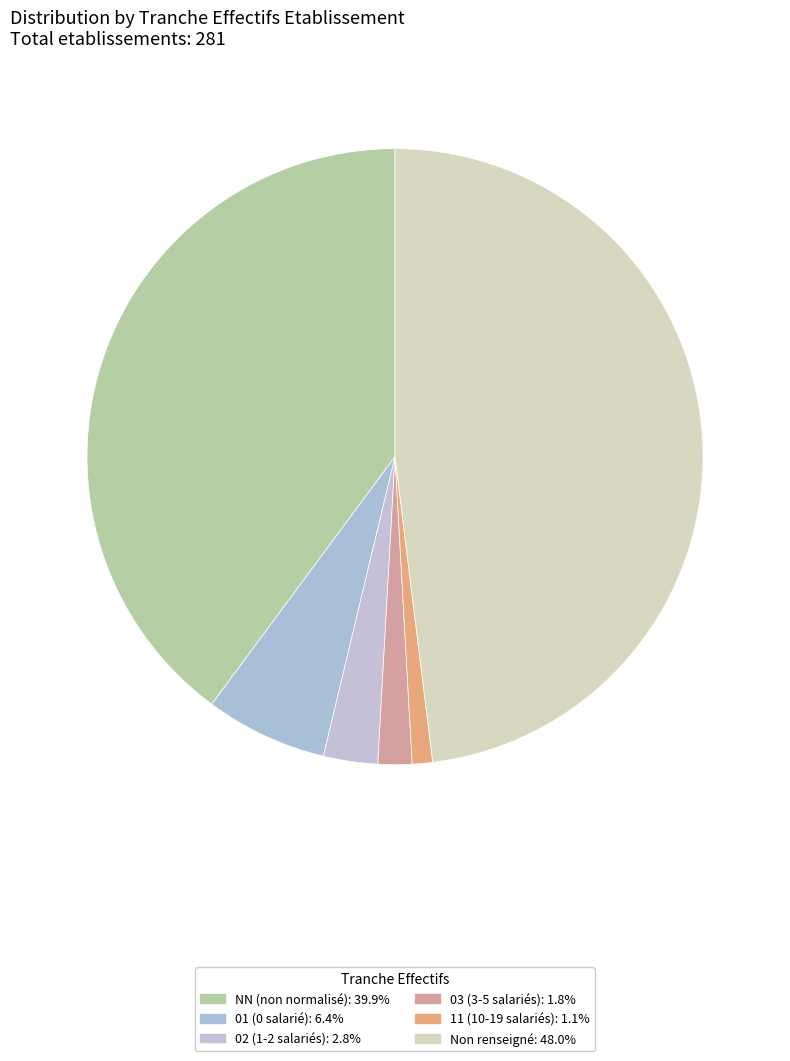

Count the number of slices in the pie.

6